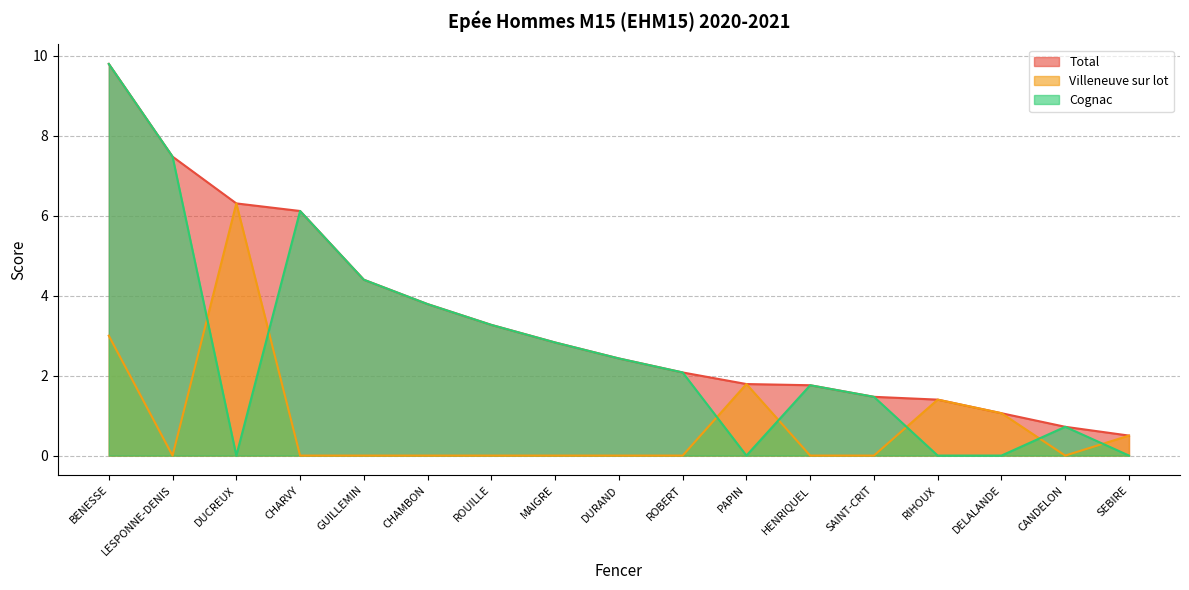

What is the total value across all series at ROBERT?

4.2